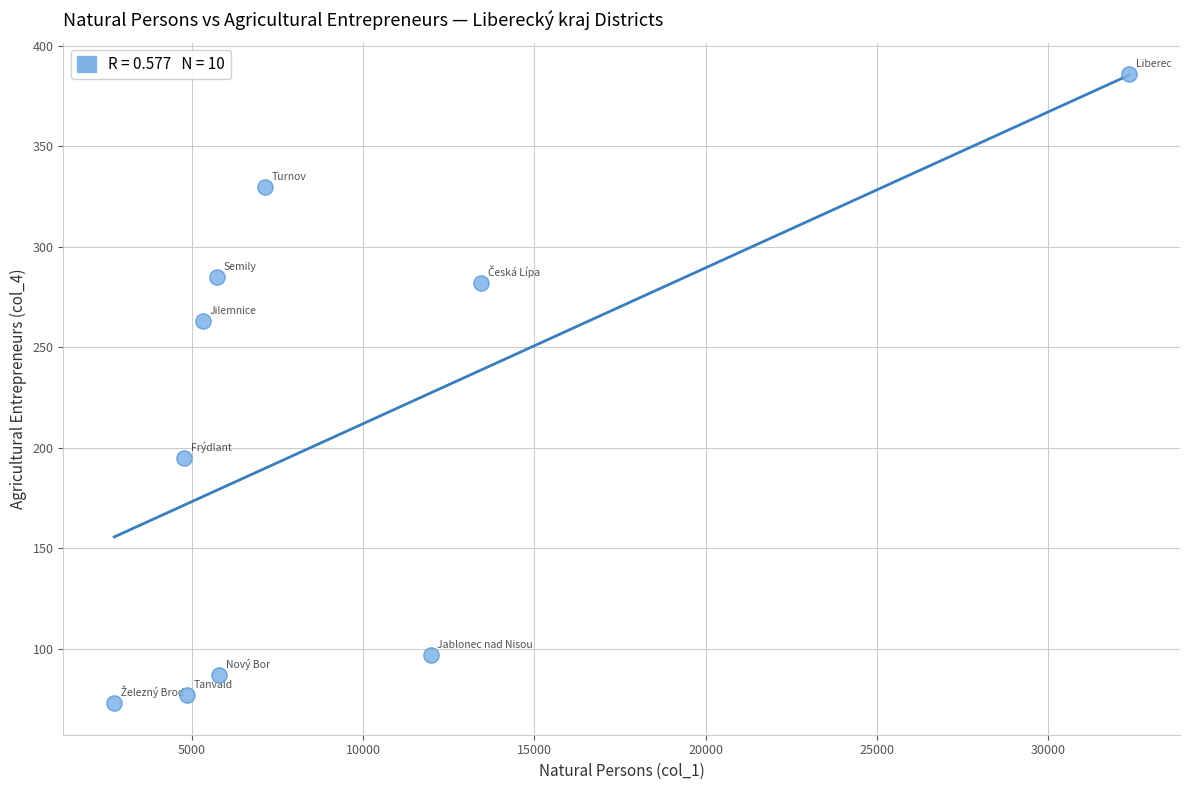

What is the range of X values (max minus min)?

29610